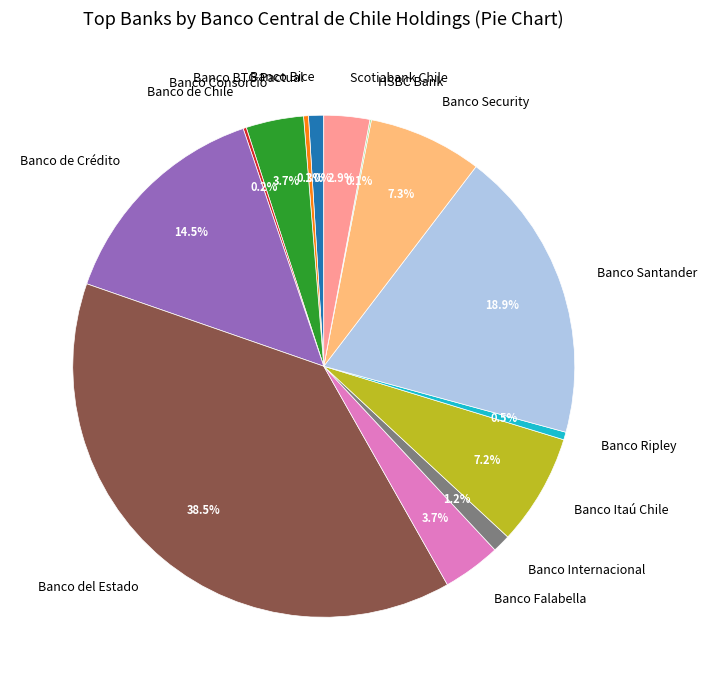

To the nearest percent, what is the average slice percentage?

7%